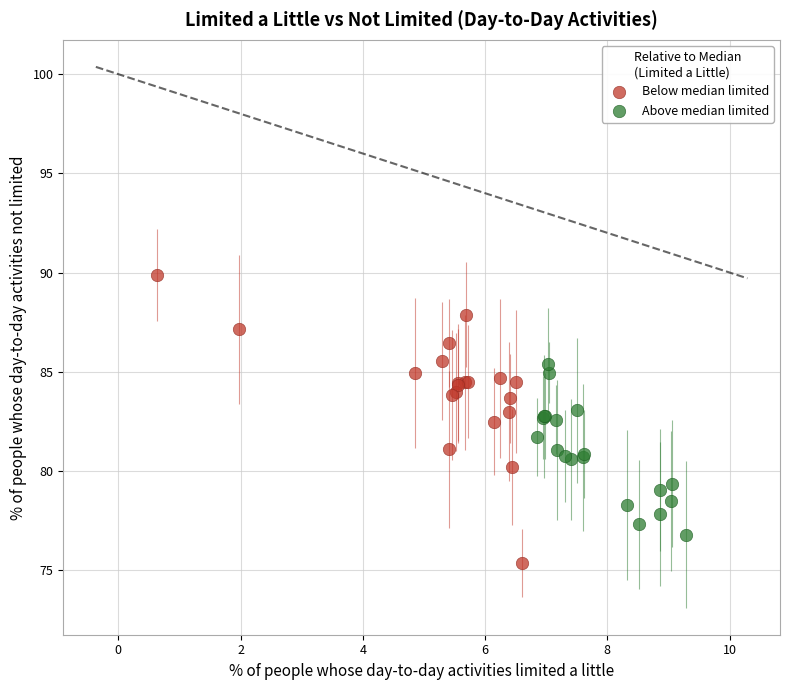

What are all the series names shown in the legend?

Below median limited, Above median limited